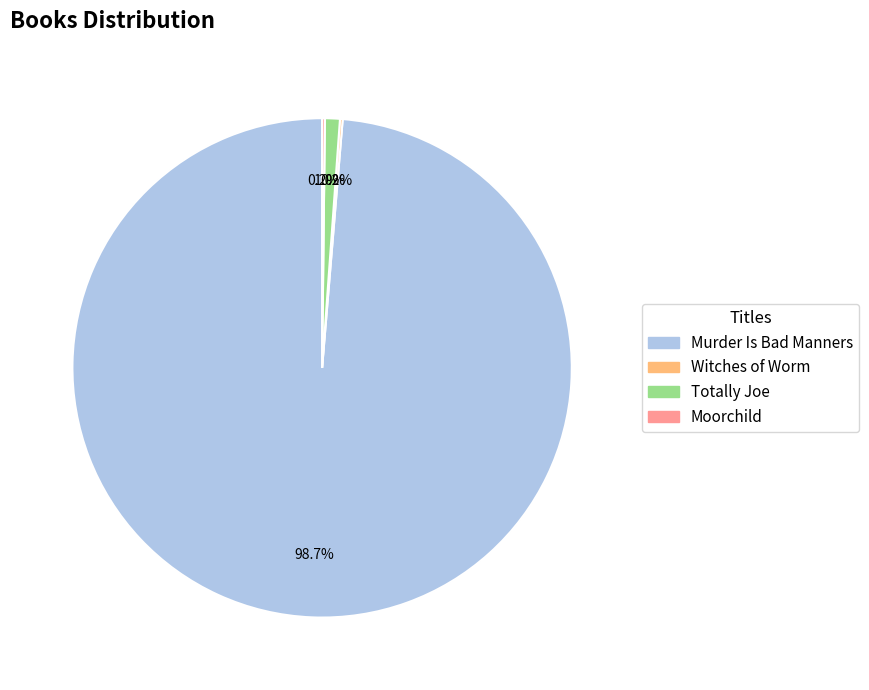

Which slice is the largest?

Murder Is Bad Manners